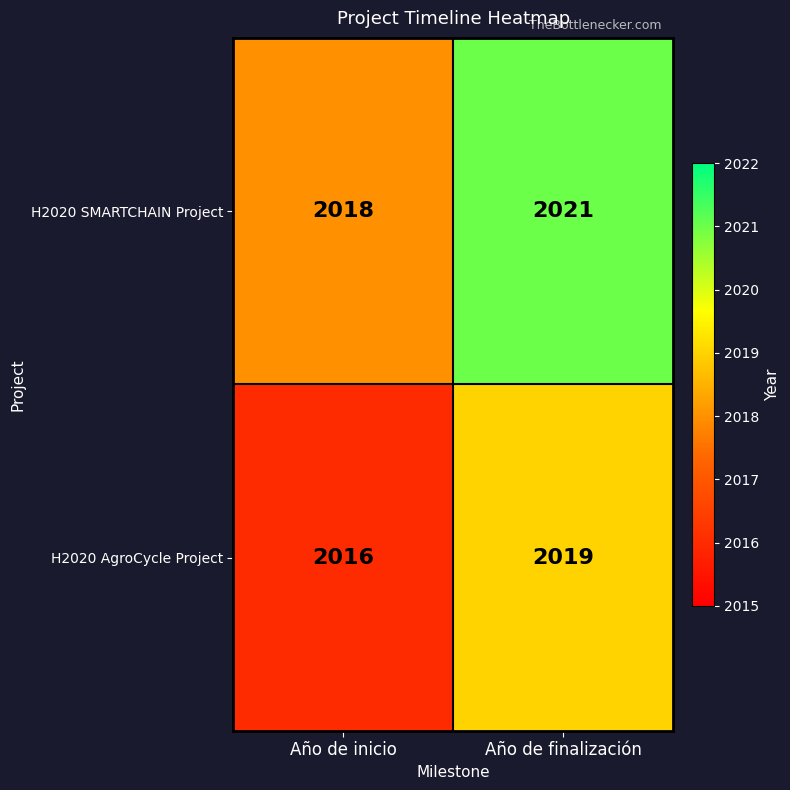

At how many categories does at least one series exceed 2017?

2